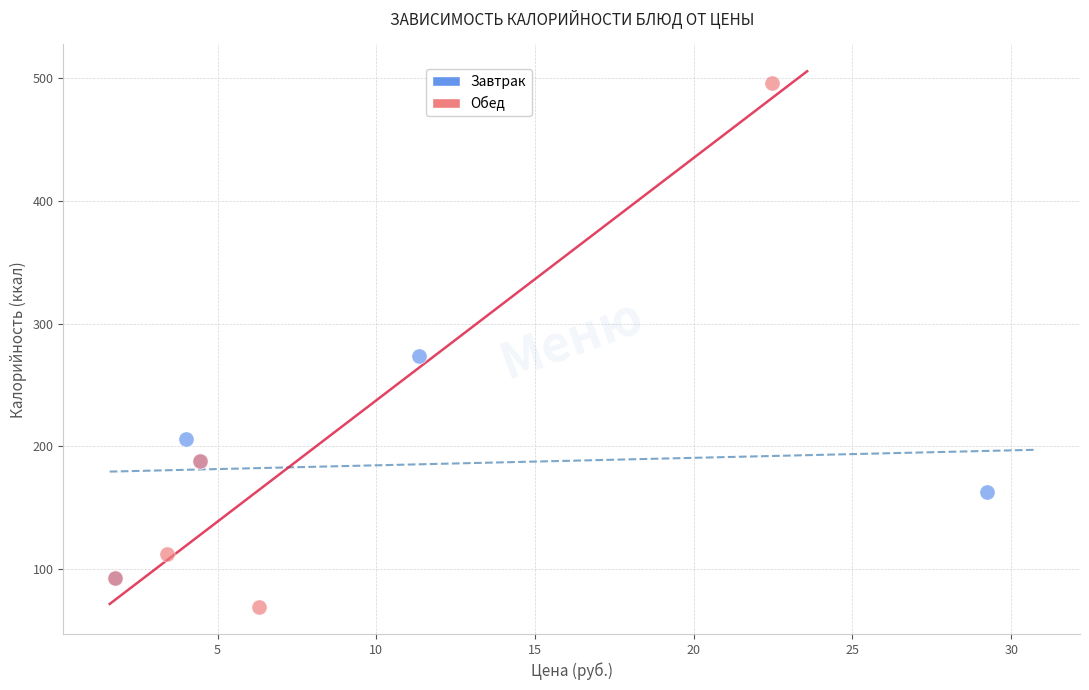

Which series contains the lowest Y value?

Обед